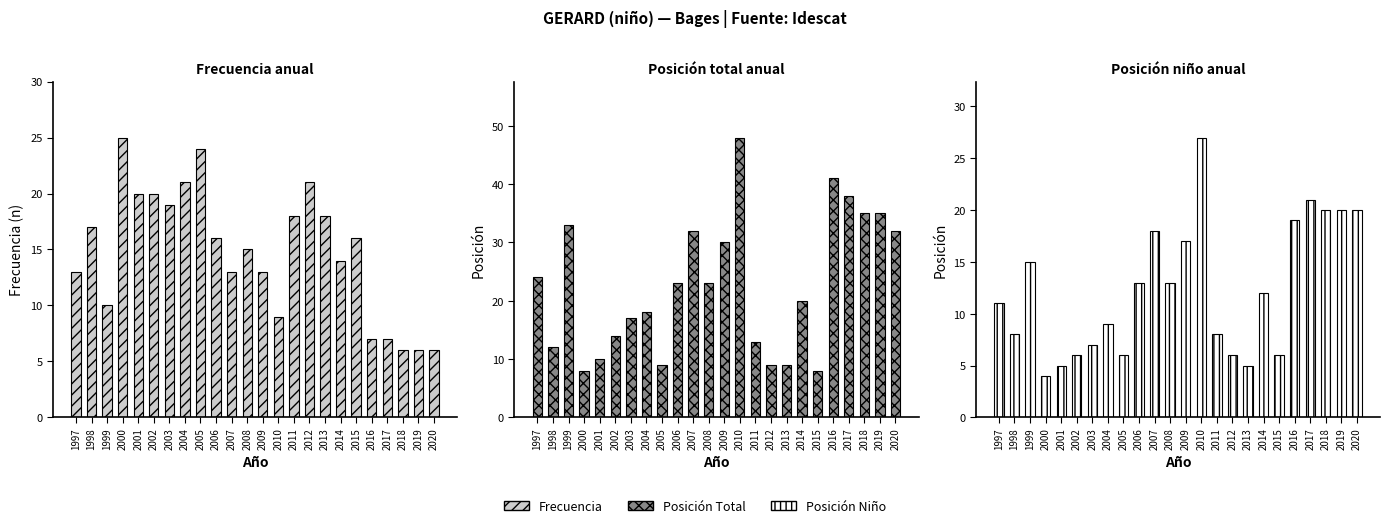

How many bars are there in total?

72